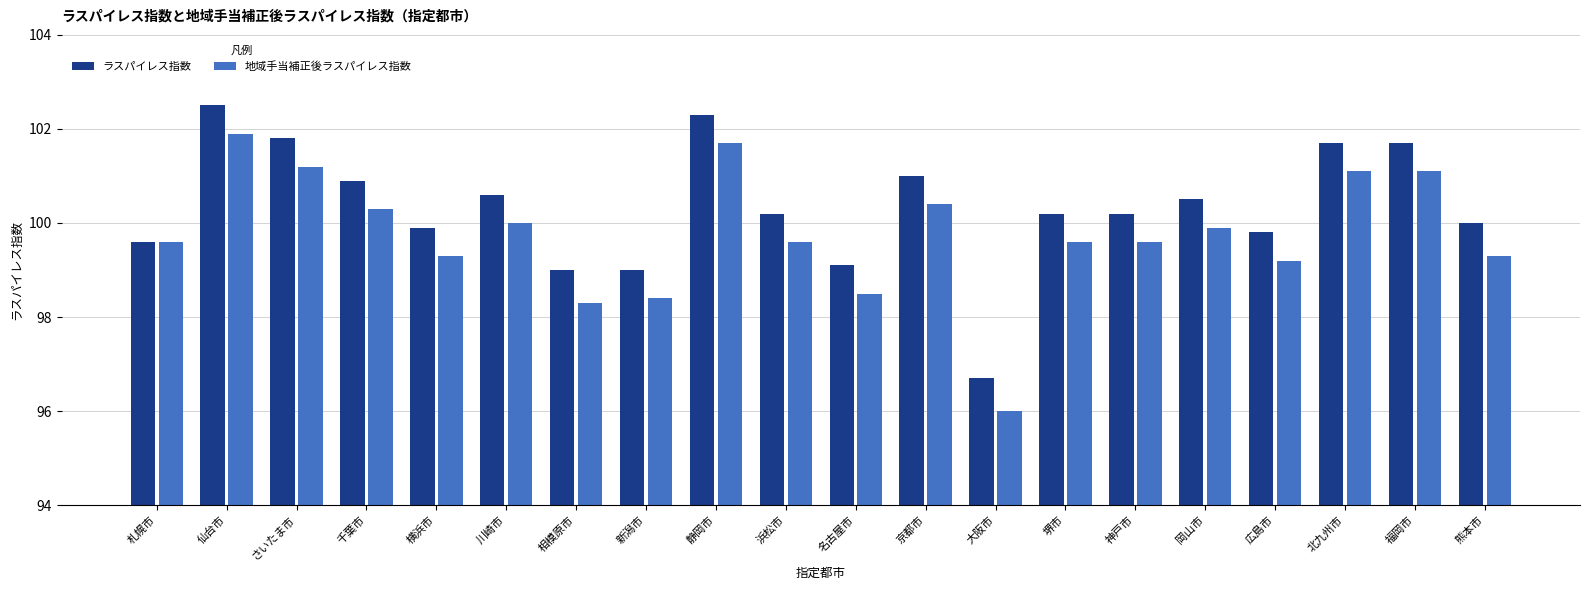

What is the label of the 5th bar from the left?

横浜市